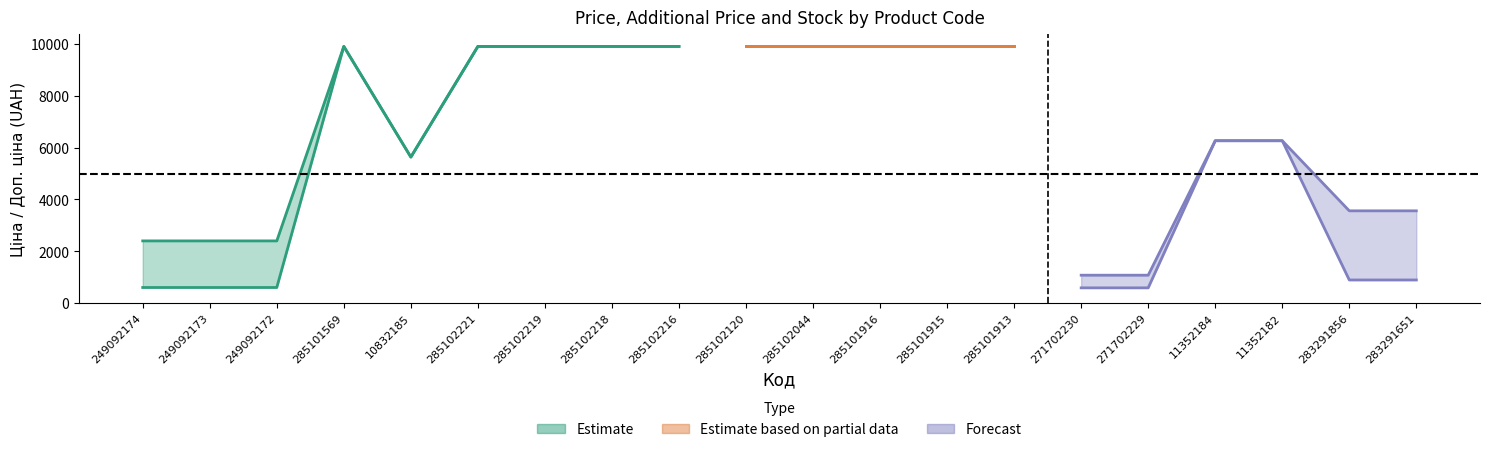

Rank the series at 283291651 from lowest to highest value.

Залишок, Ціна, Доп. ціна